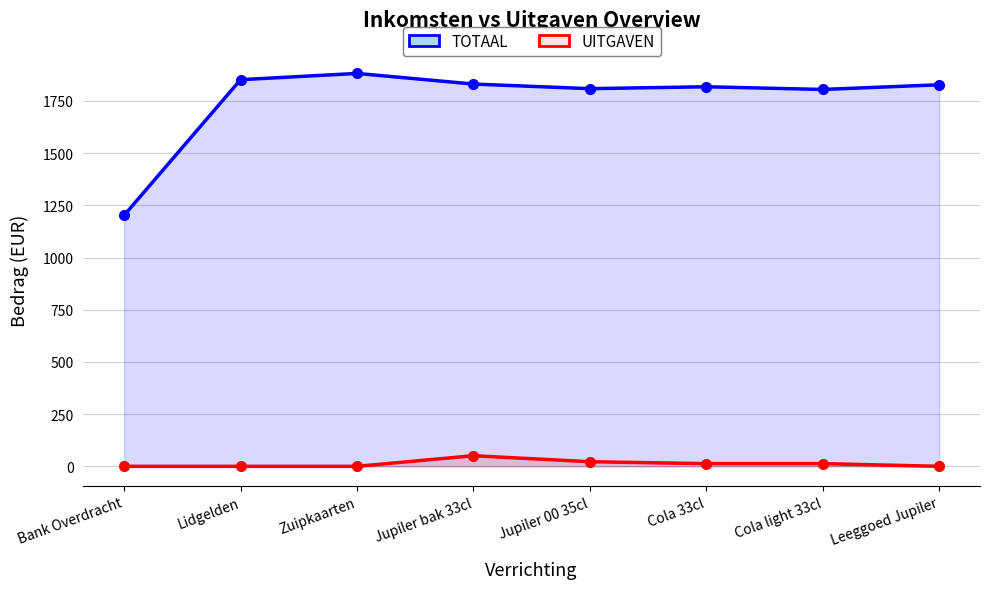

In TOTAAL, how many points are lower than both neighbors (excluding endpoints)?

2